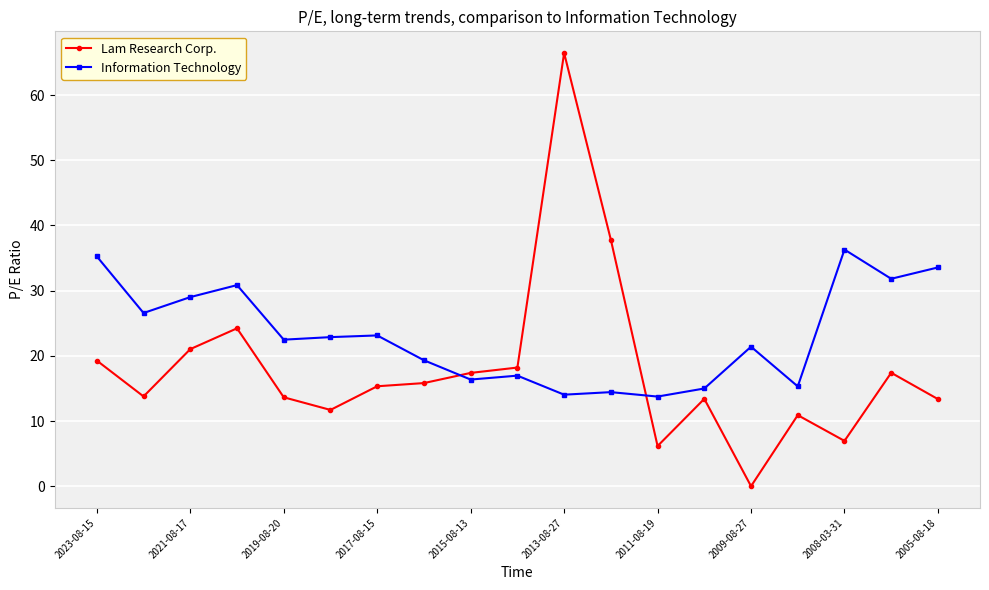

Which series has the largest range (max minus min)?

Lam Research Corp.